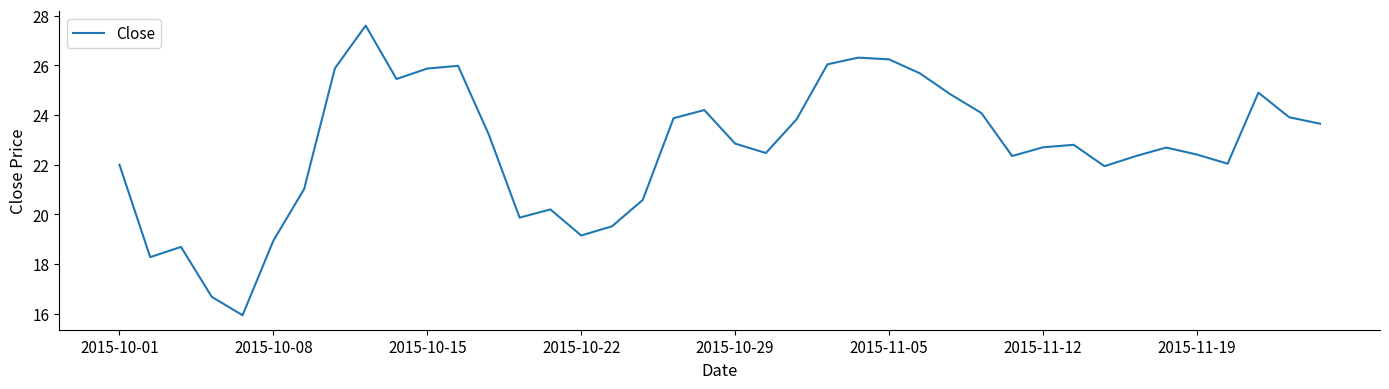

What is the difference between the maximum and minimum values?

11.7